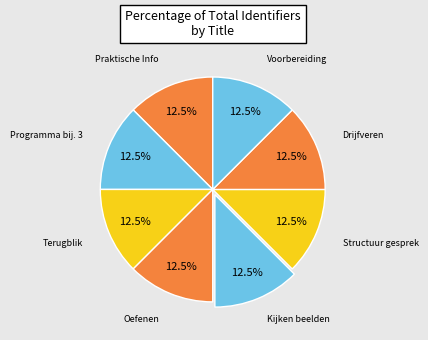

Does any single category account for the majority?

No